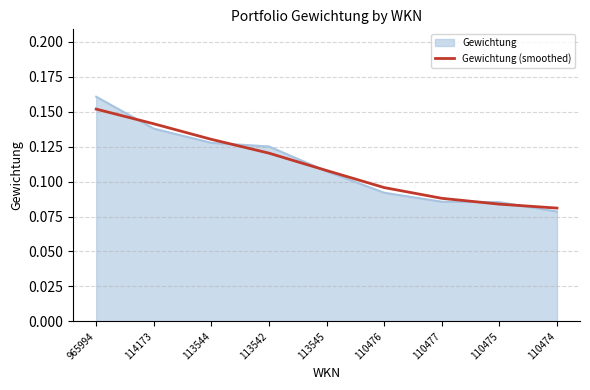

Which series has the largest range (max minus min)?

Gewichtung